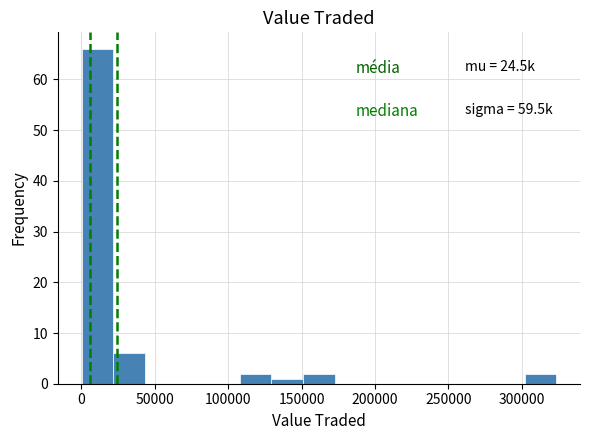

Over which range of the x-axis is the bar tallest?

0 to 20000